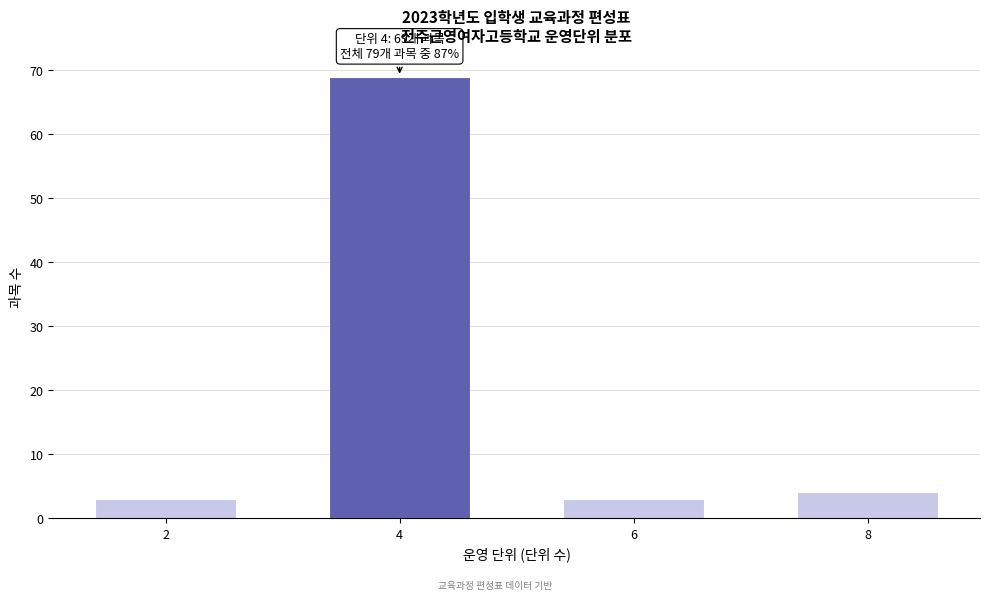

Reading left to right, transcribe all the data shown in this chart.

2=3	4=69	6=3	8=4